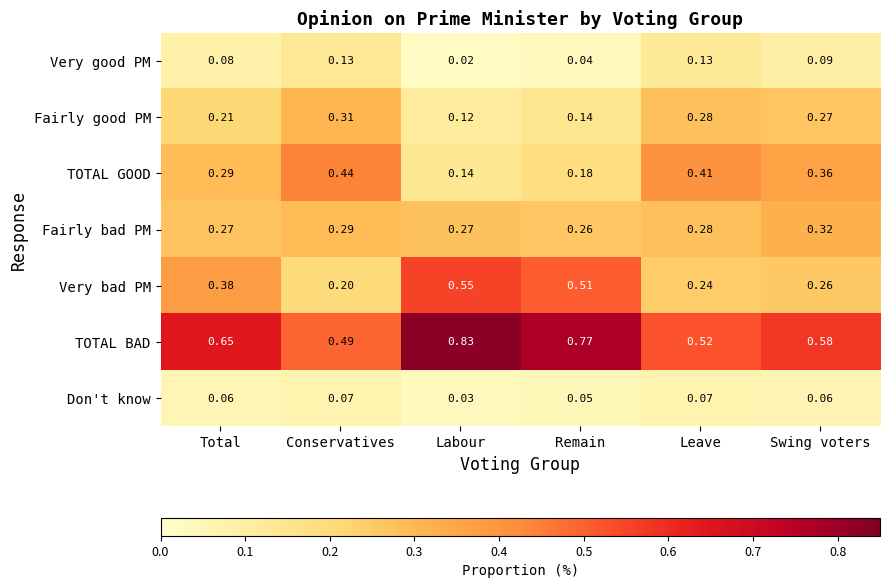

Which series has the widest spread of values?

Very bad PM